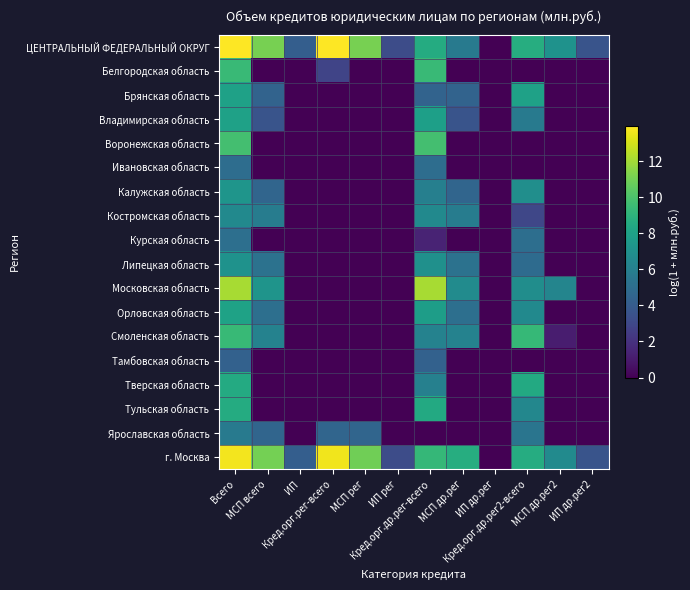

At which category does the chart reach its minimum across all series?

ИП др.рег